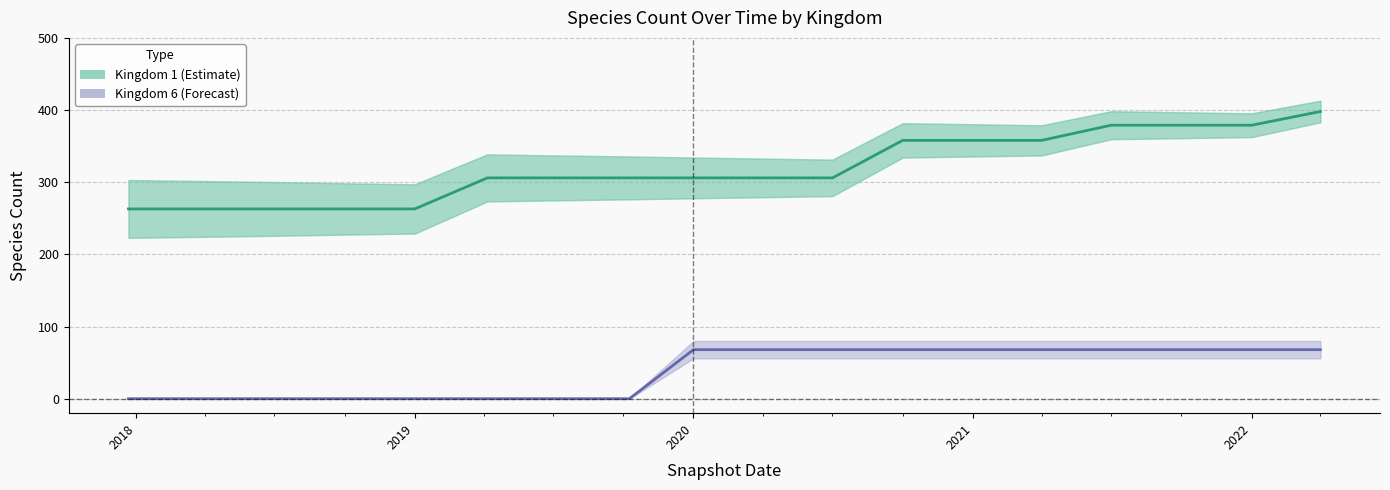

What is the value of the Kingdom 1 point at the 1st from the left?

263